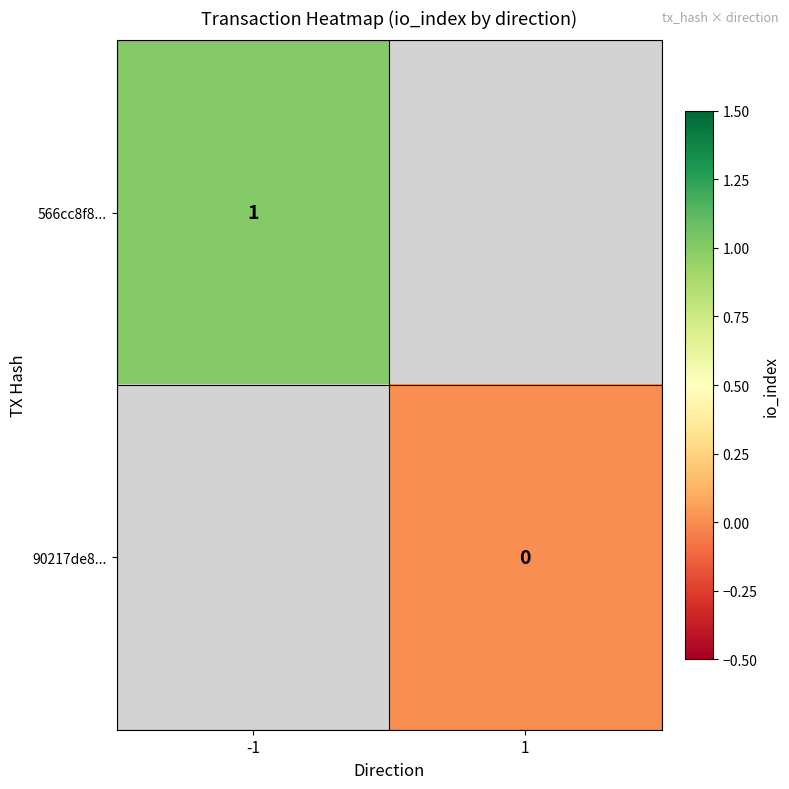

Is the value of 566cc8f8... at -1 greater than the value of 90217de8... at 1?

Yes